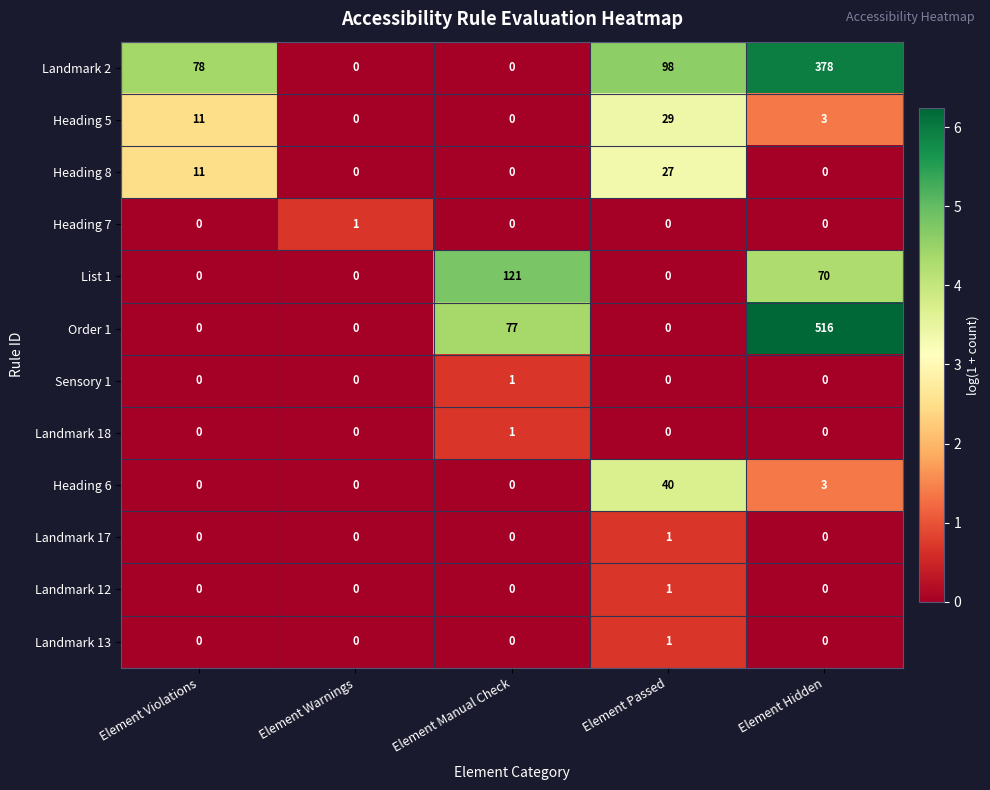

How many categories are shown in the chart?

5